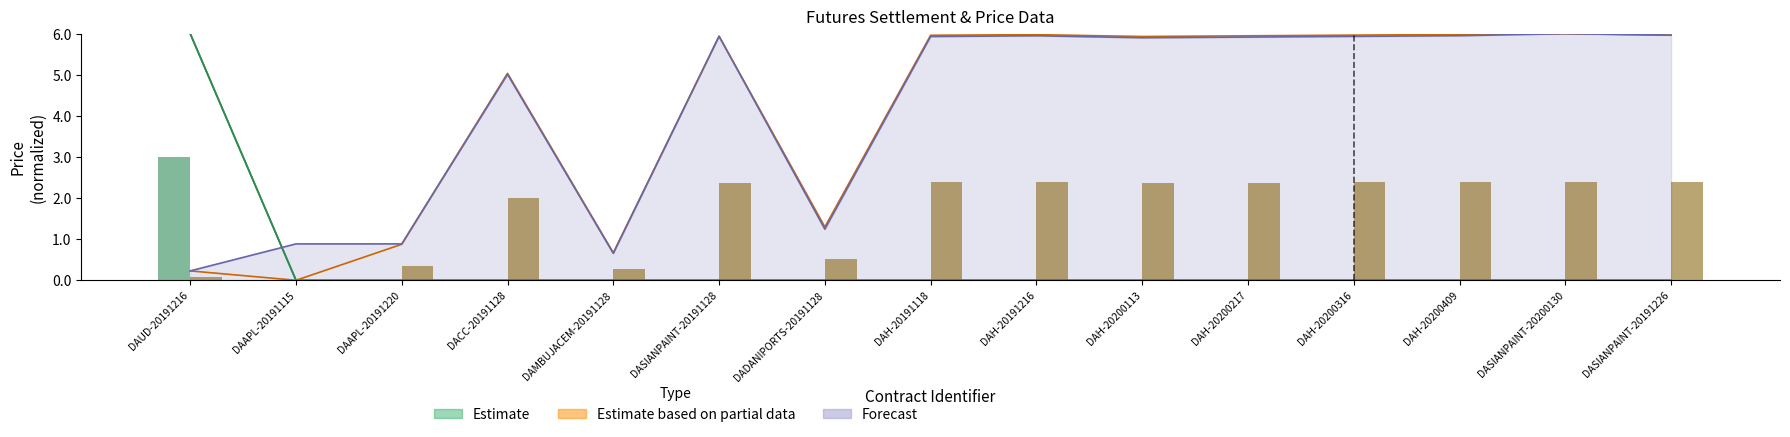

Where is Open Price nearest to the value 3?

DADANIPORTS-20191128